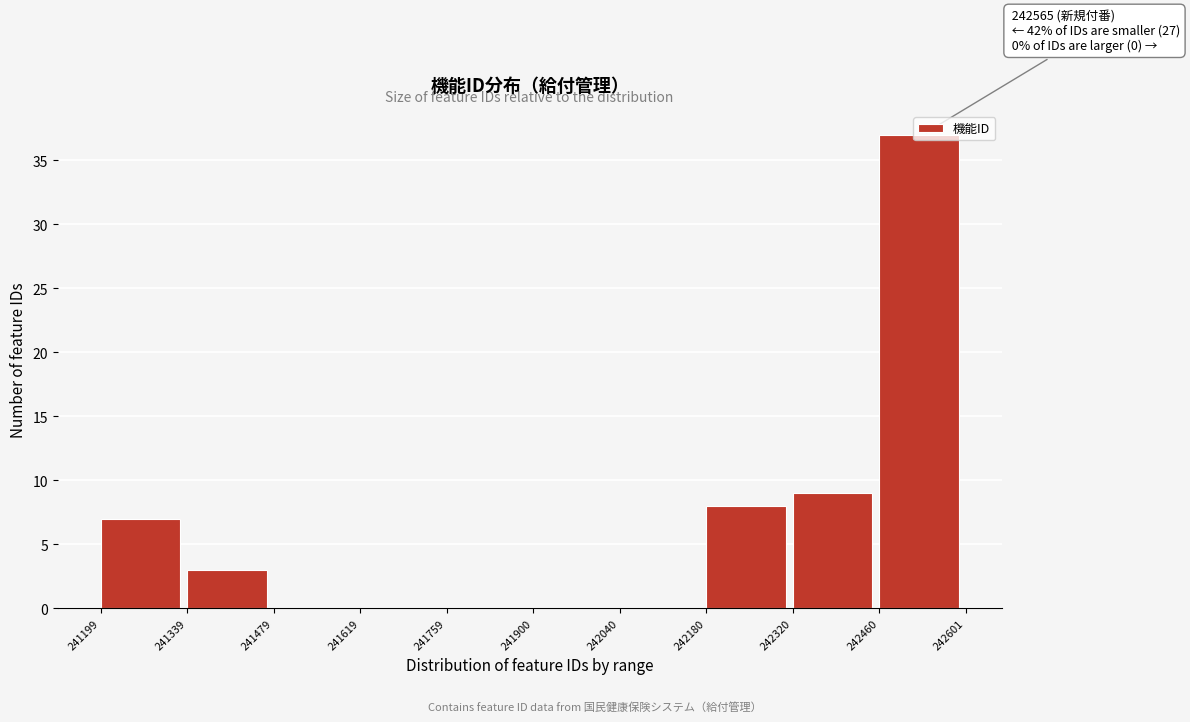

Which range on the x-axis has the tallest bar?

242460 to 242601